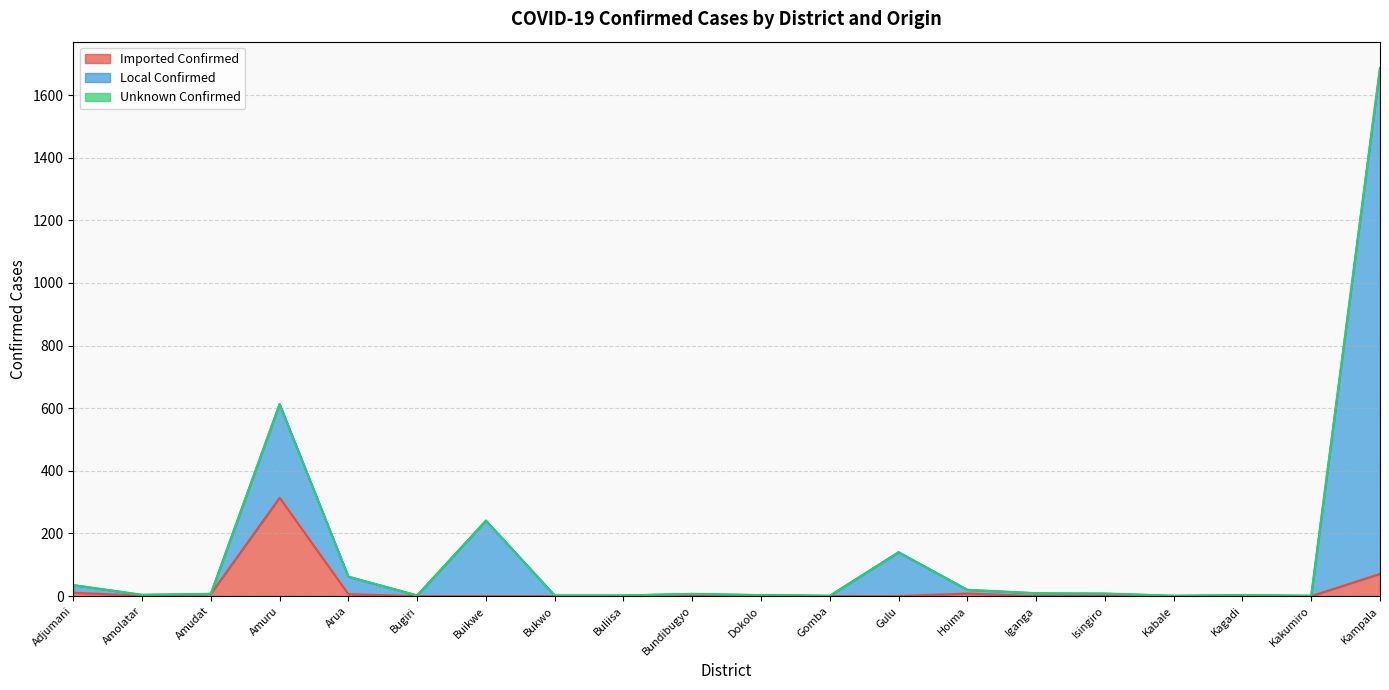

Reading right to left, what are all the values shown in this chart?

Imported Confirmed: 71	0	1	0	2	0	8	0	0	3	0	0	0	0	0	6	314	7	1	11
Local Confirmed: 1686	1	3	1	8	9	20	140	1	3	7	2	2	241	2	62	613	7	4	35